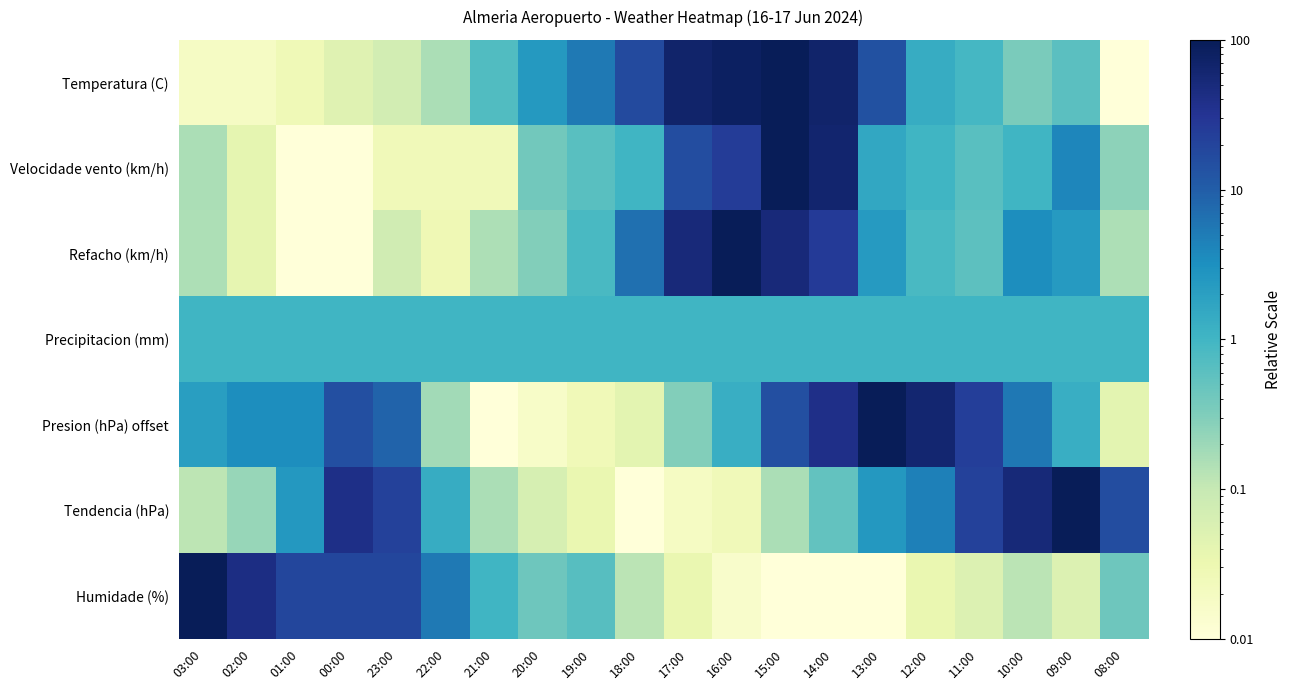

At how many categories does at least one series exceed 43?

10